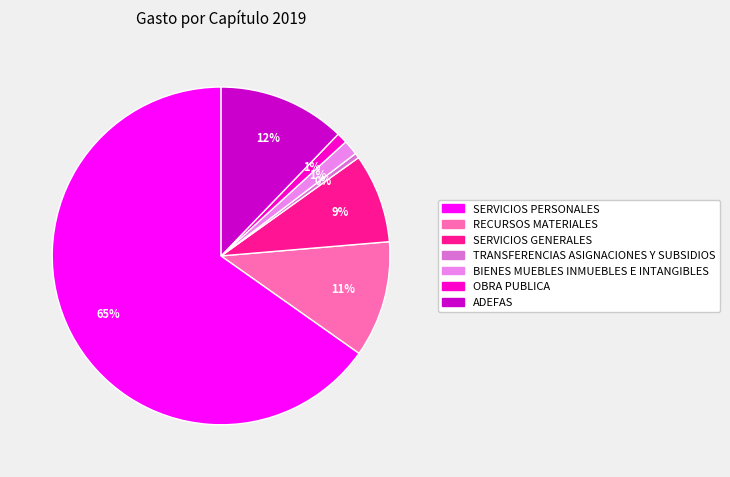

The BIENES MUEBLES INMUEBLES E INTANGIBLES slice represents 1% of the pie. True or false?

True